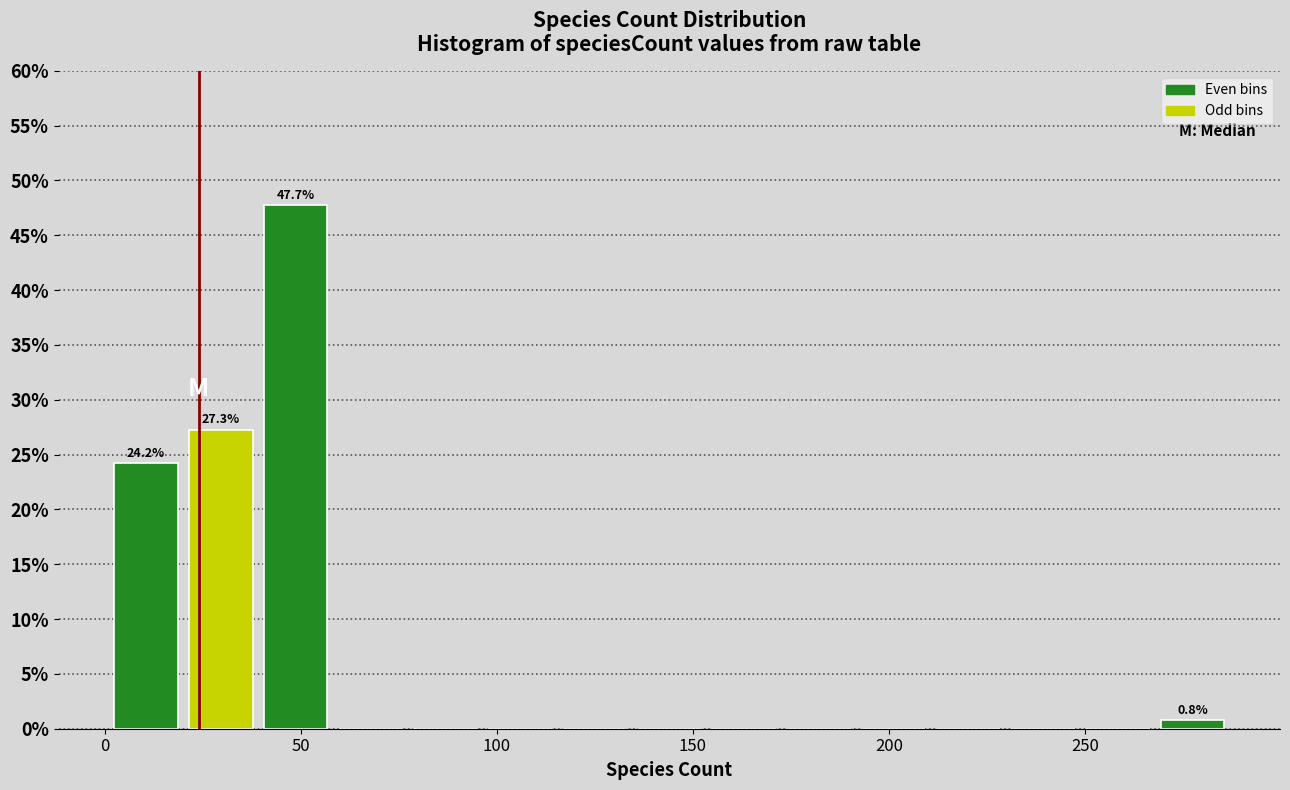

Read against the x-axis, roughly where is the centre of the tallest bar?

50